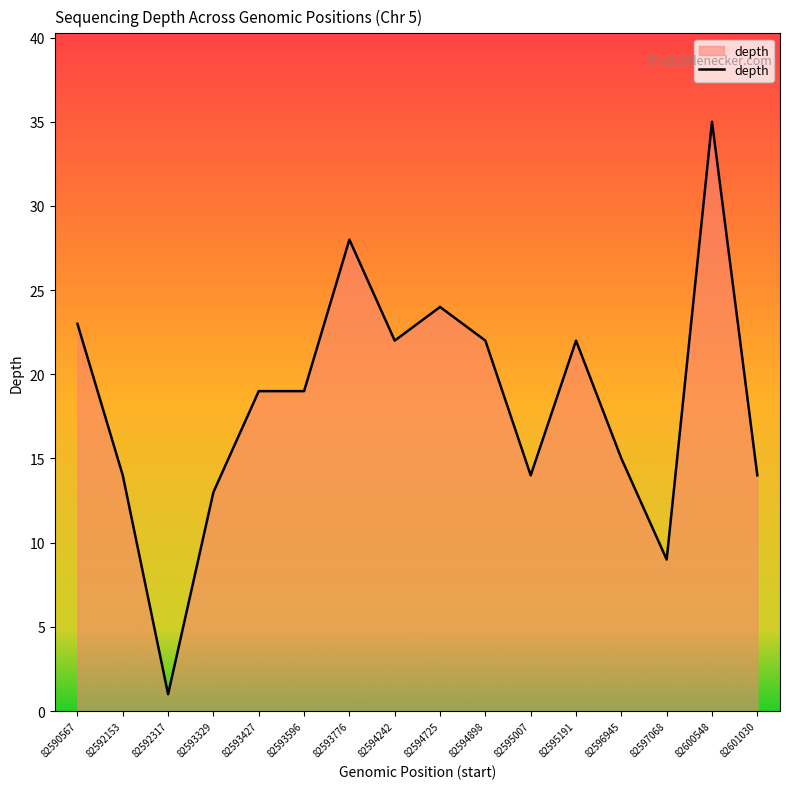

Approximately how many times larger is the value at 82594242 compared to 82594898?

1.0